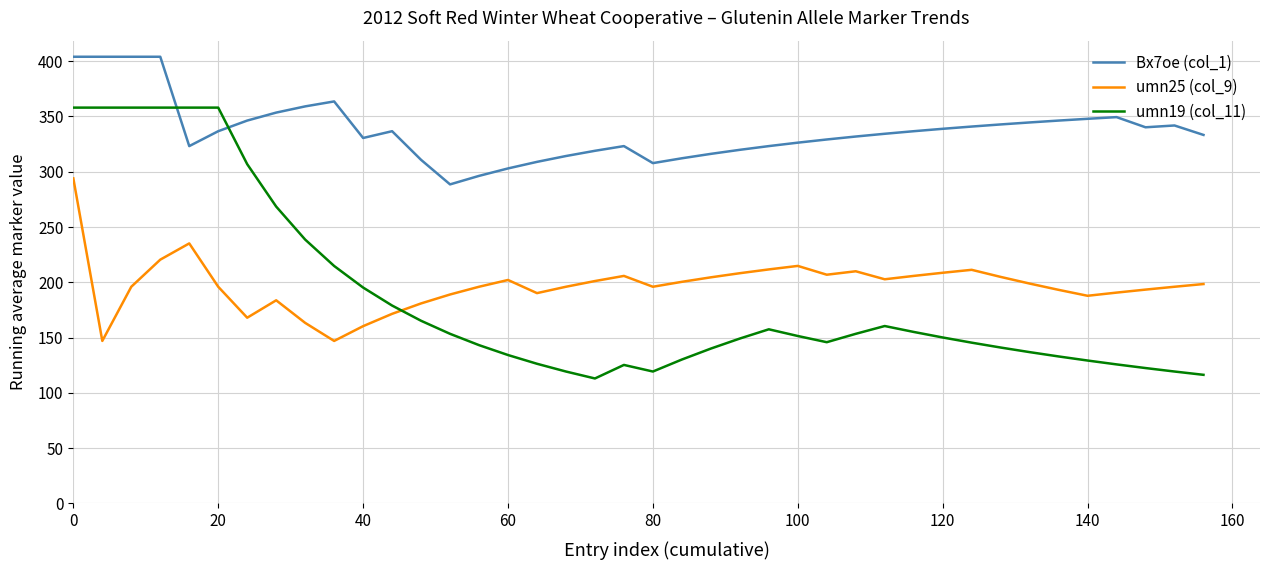

Which series has the widest spread of values?

umn19 (col_11)